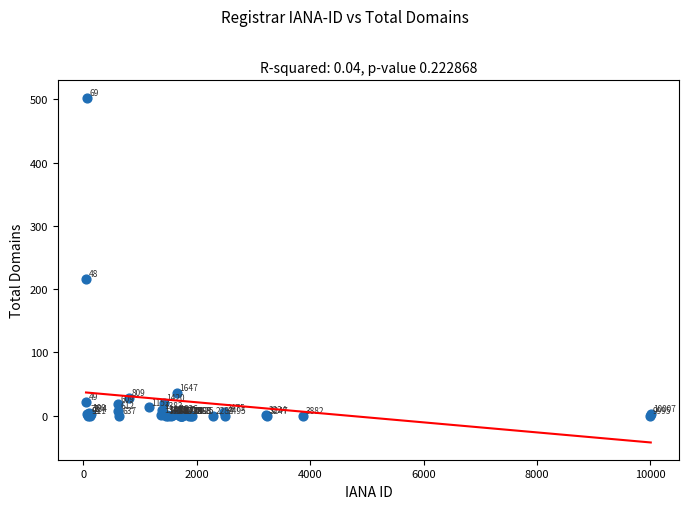

What Y value in the scatter plot is closest to 251?

216